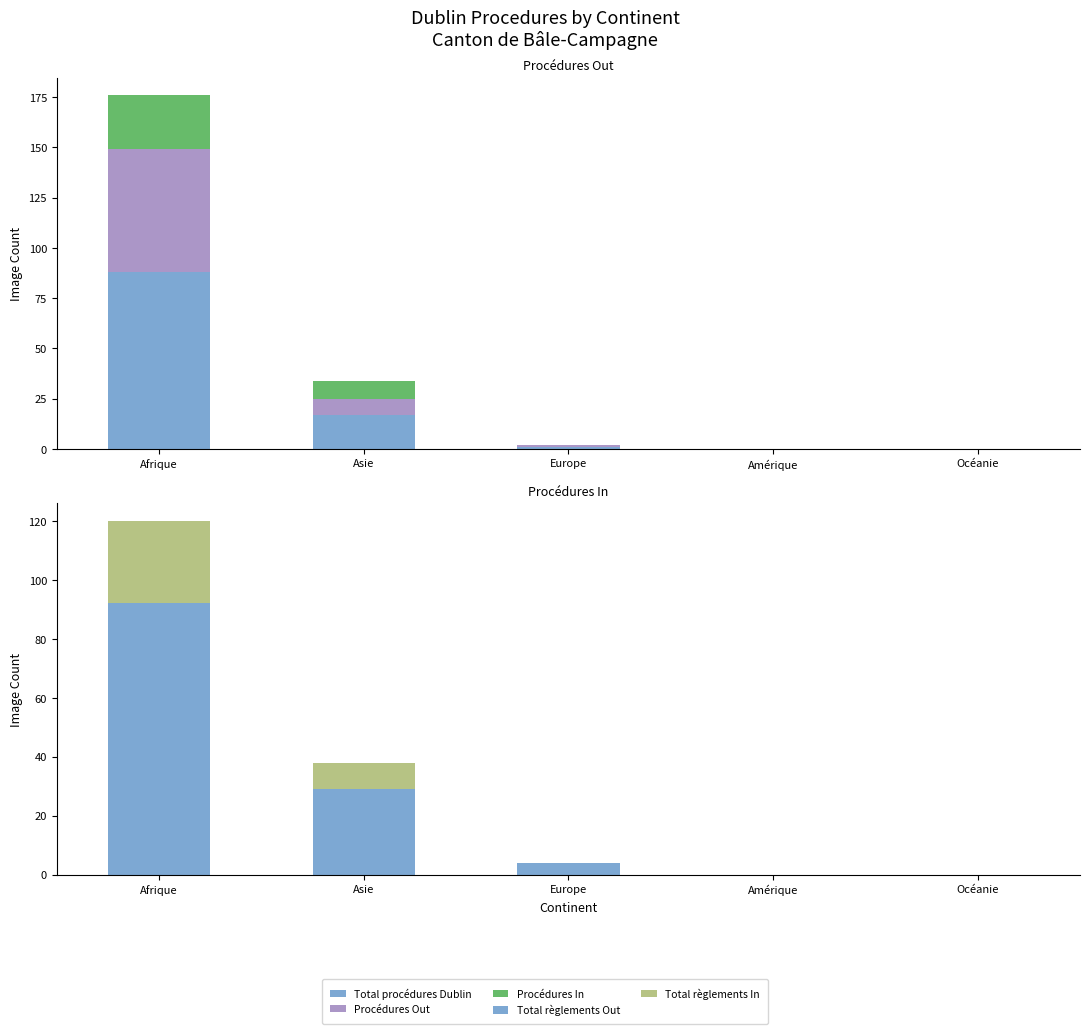

Which series has the largest total across all categories?

Total règlements Out